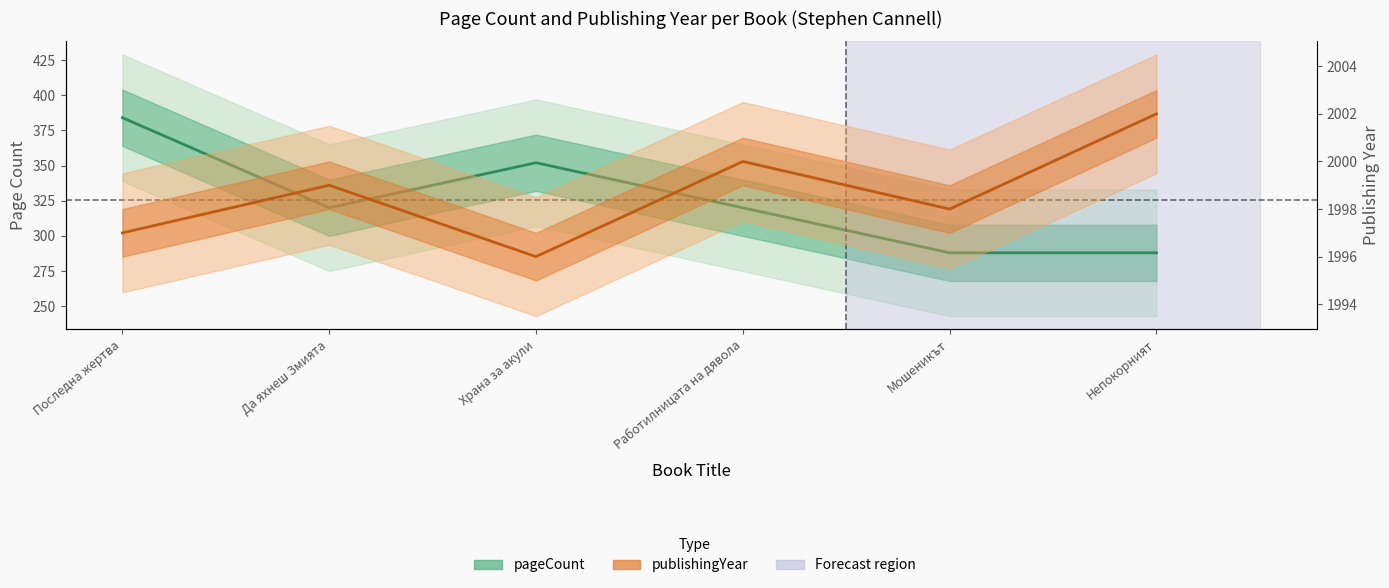

Which series has the largest total across all categories?

publishingYear